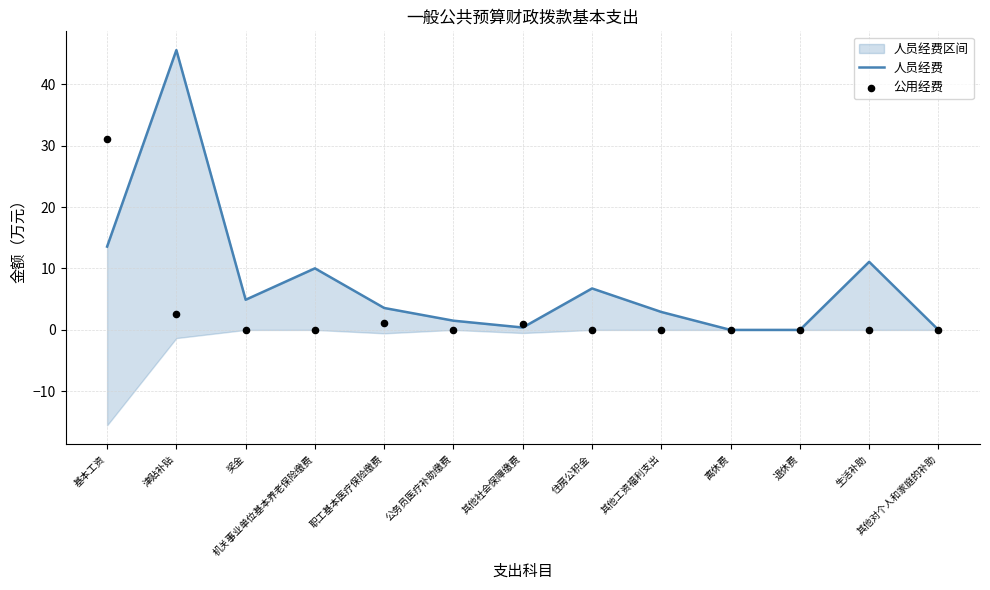

At how many categories does at least one series exceed 35?

1